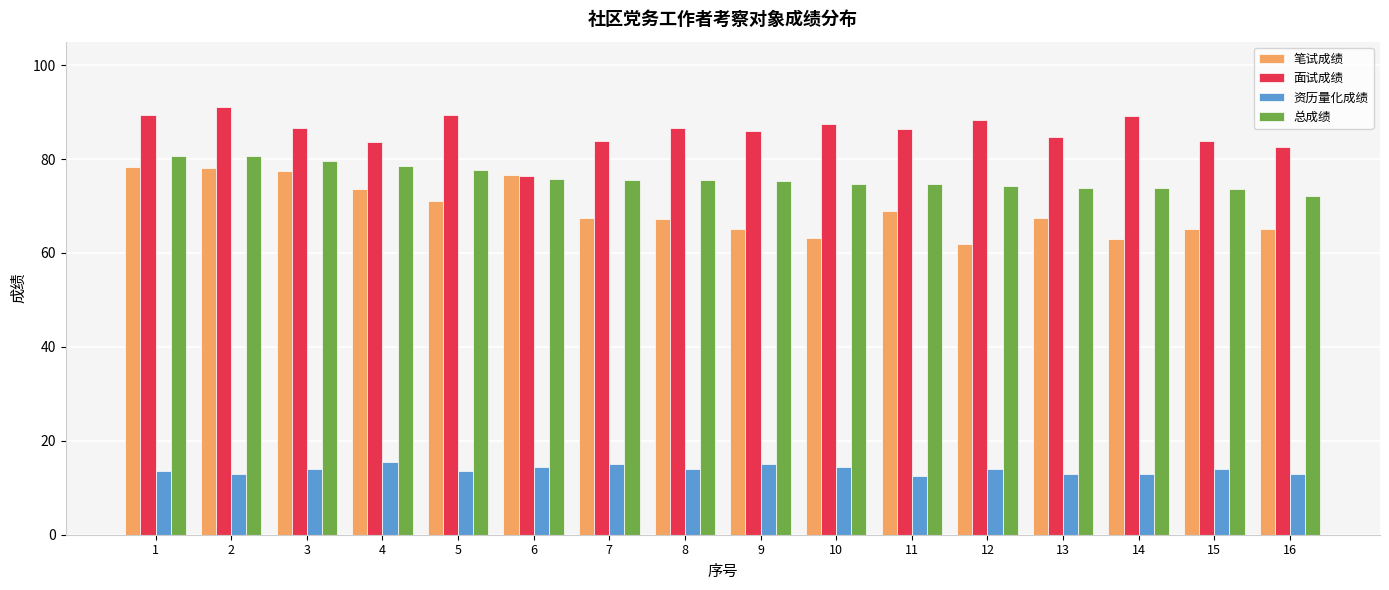

At which label does 总成绩 first exceed 75?

1